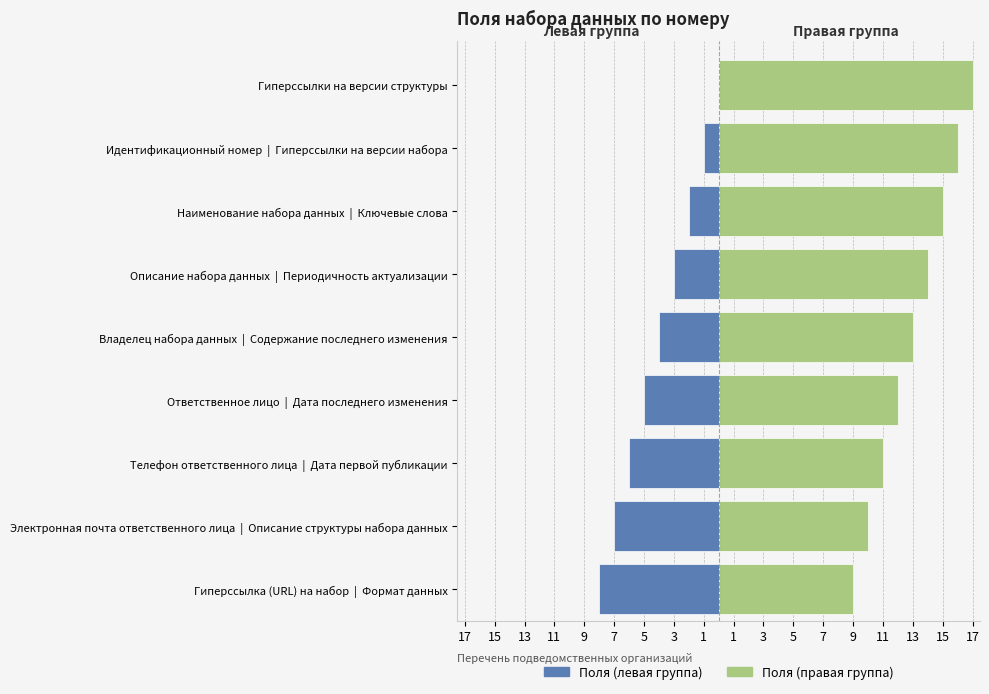

What are all the series names shown in the legend?

Поля (левая группа), Поля (правая группа)